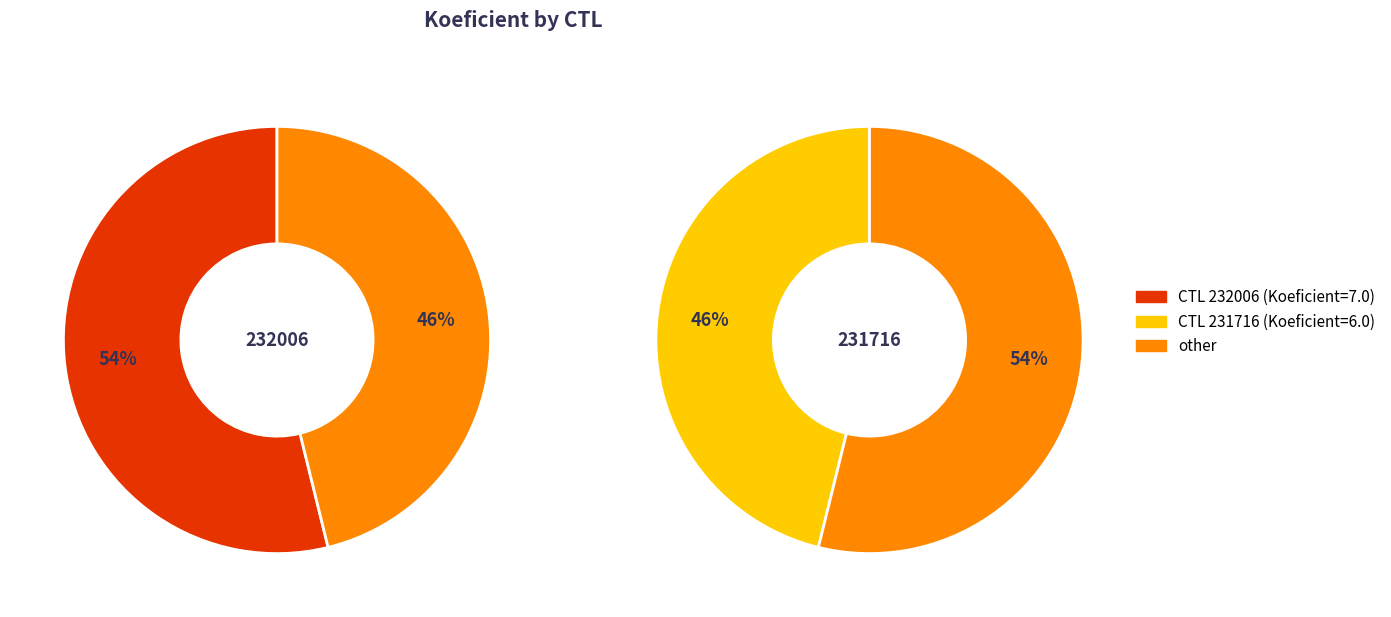

Combined, do 232006 and 231716 account for over 50%?

Yes